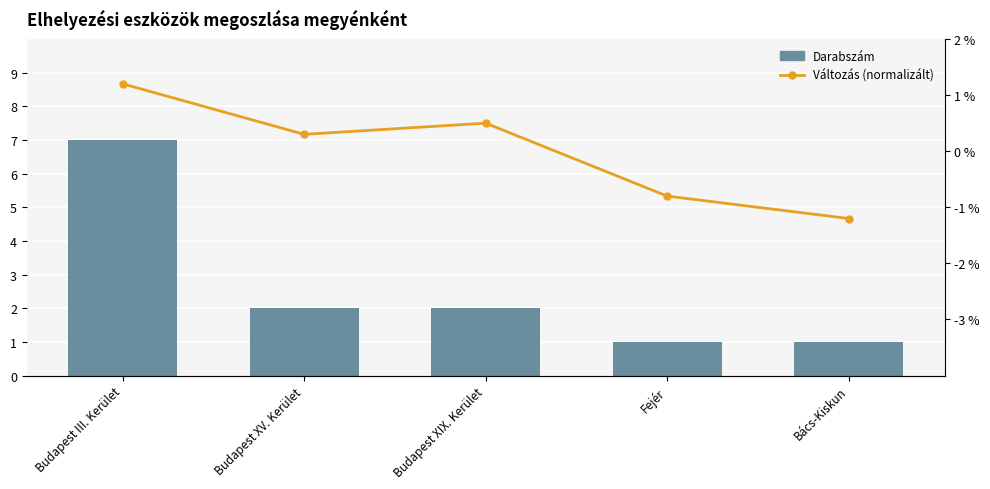

What is the label of the 2nd bar from the left?

Budapest XV. Kerület